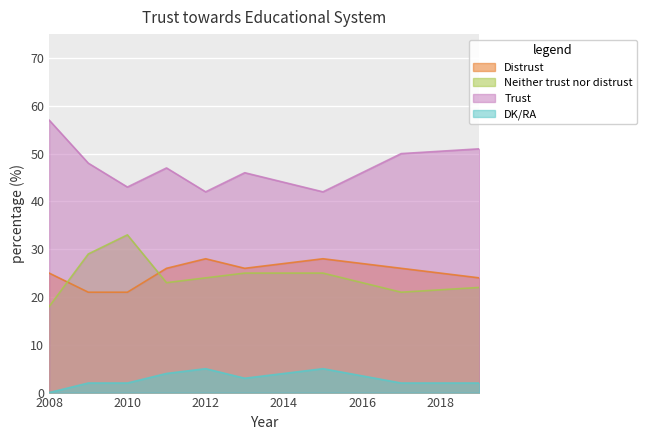

List the labels in order of Distrust value, smallest first.

2009, 2010, 2019, 2008, 2011, 2013, 2017, 2012, 2015